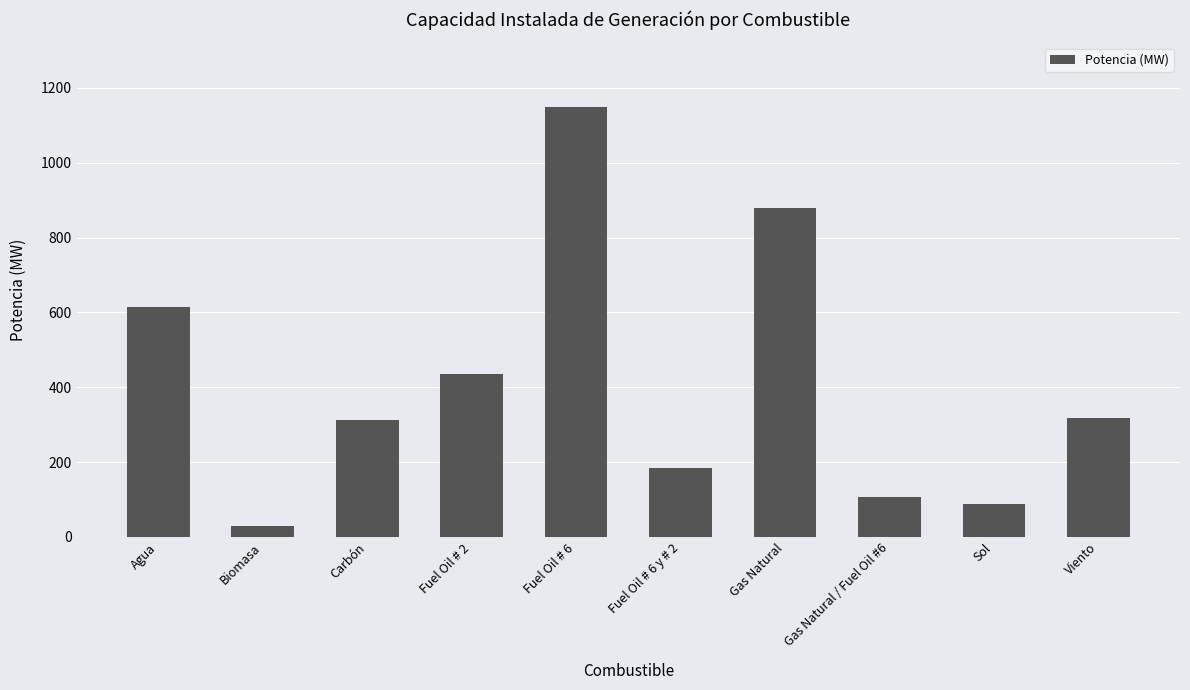

The chart shows a value of 129.9 at Sol. True or false?

False